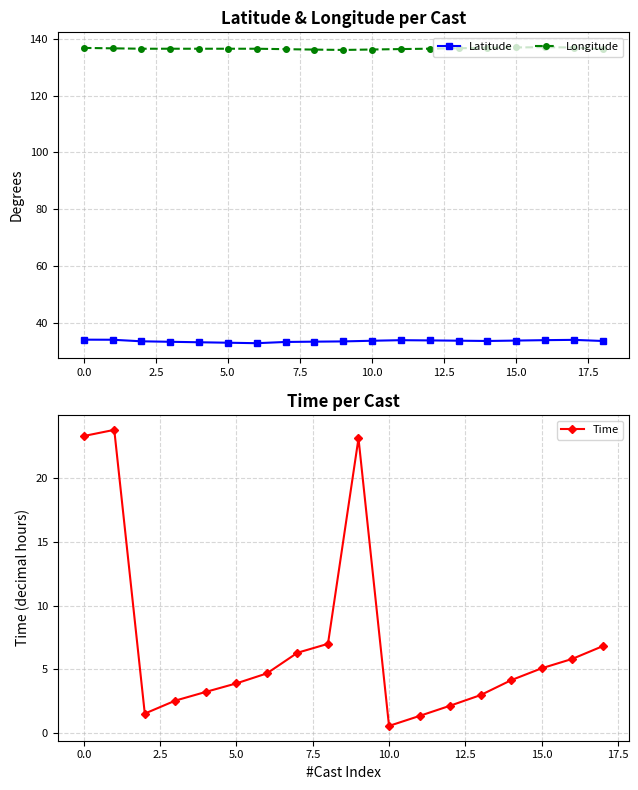

Which series has the widest spread of values?

Time